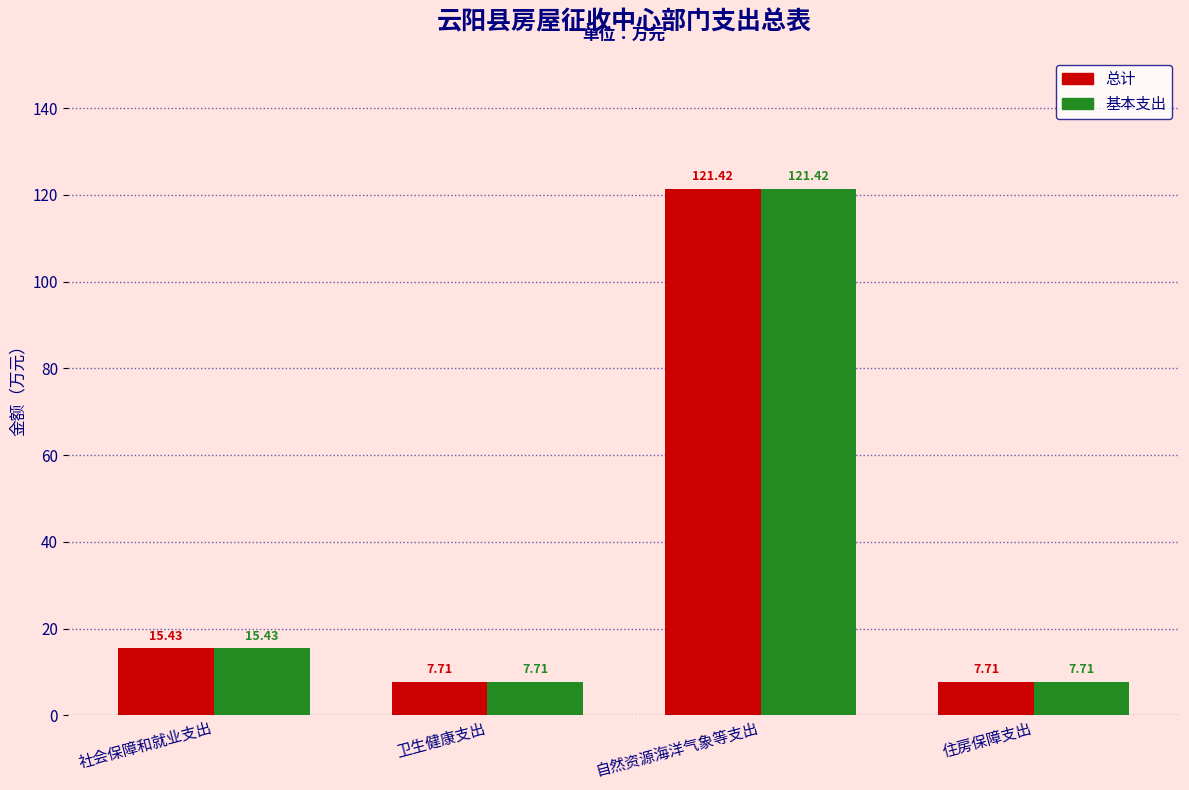

What is the highest value of the 基本支出 series?

121.4